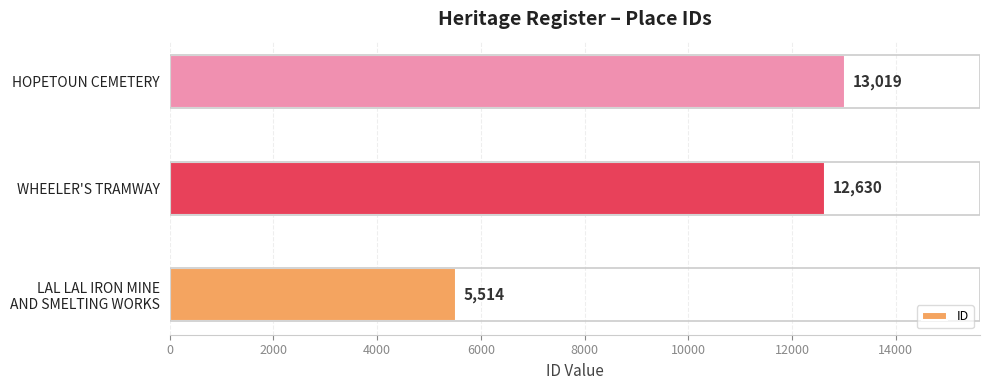

What is the average value?

10388